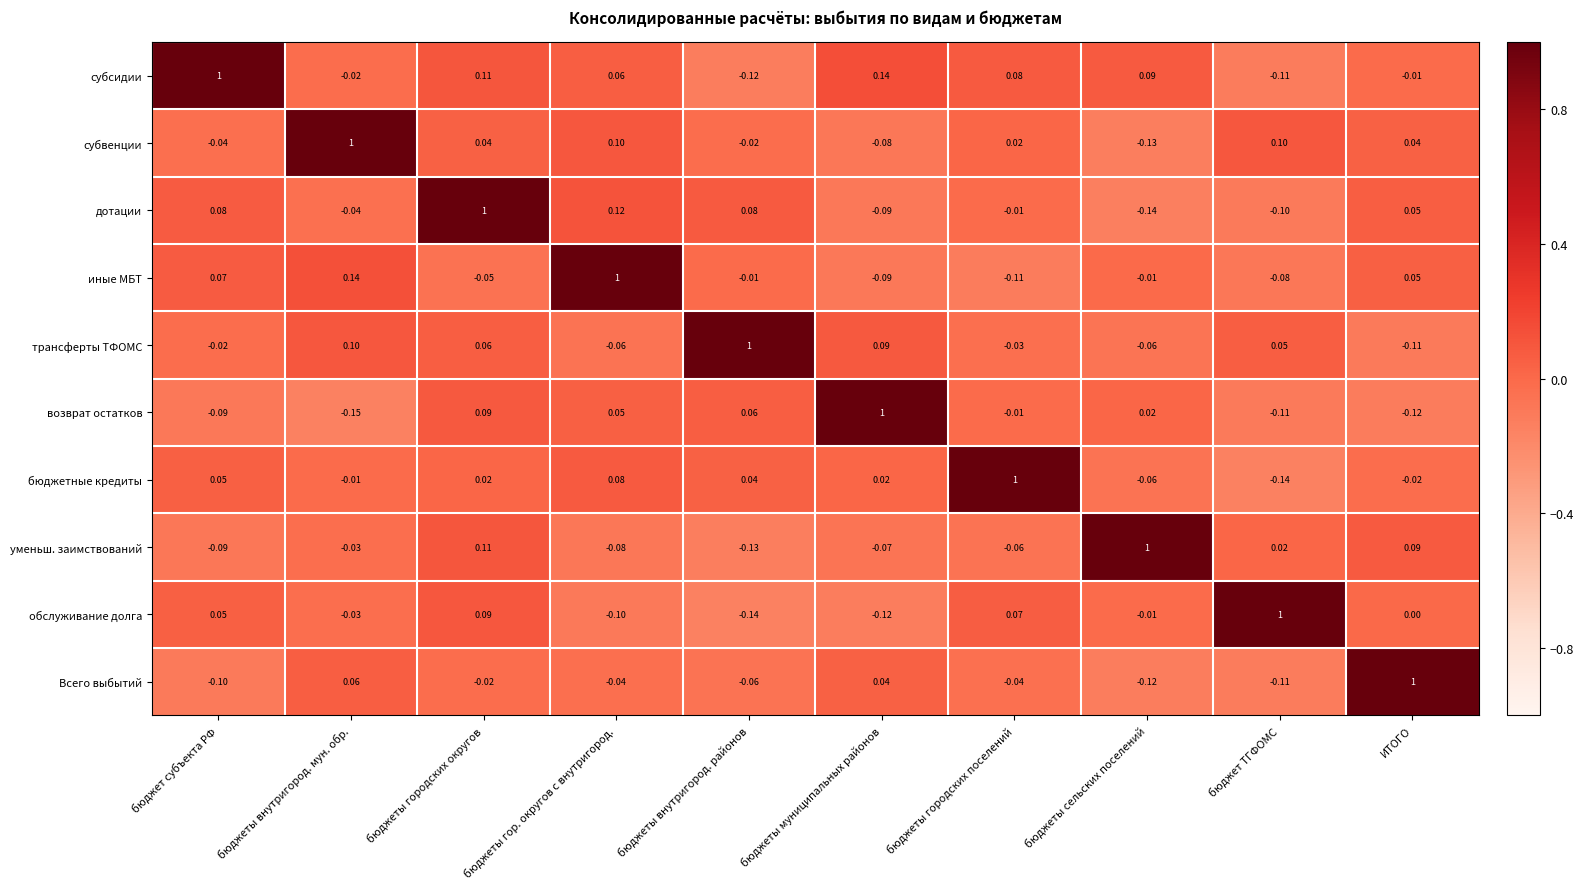

Where does the бюджетные кредиты series first go above 0?

бюджет субъекта РФ